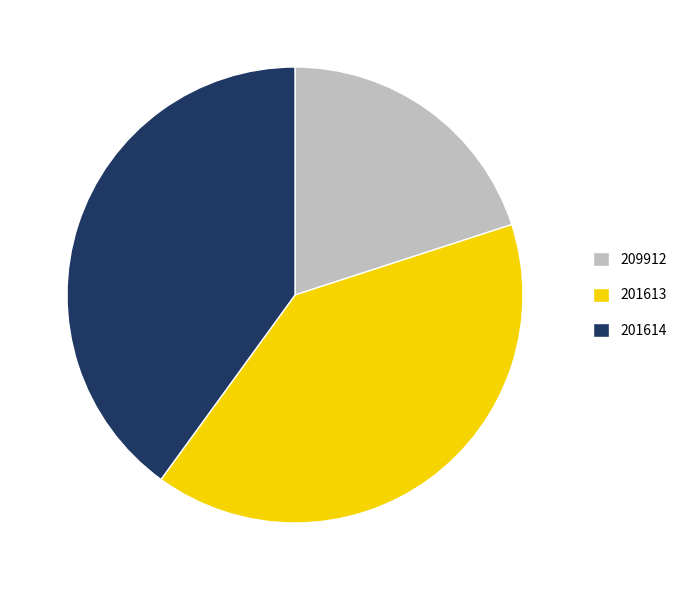

Combined, do 201614 and 209912 account for over 50%?

Yes